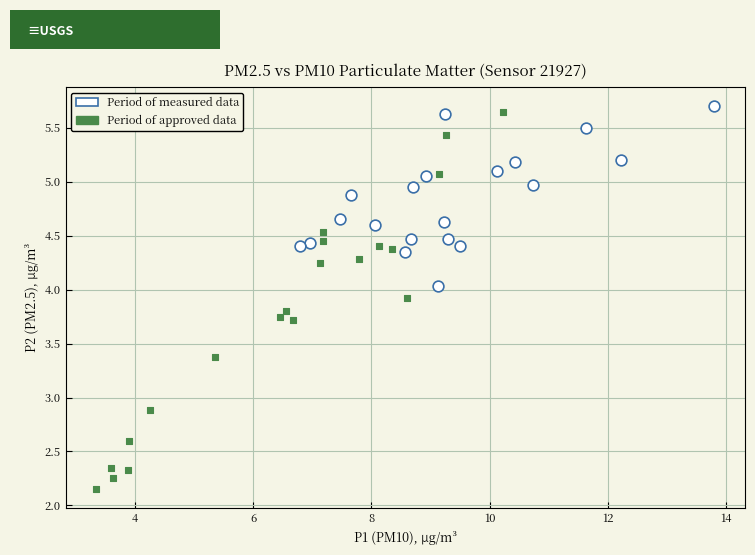

Which series has the largest Y range (max minus min)?

Period of approved data